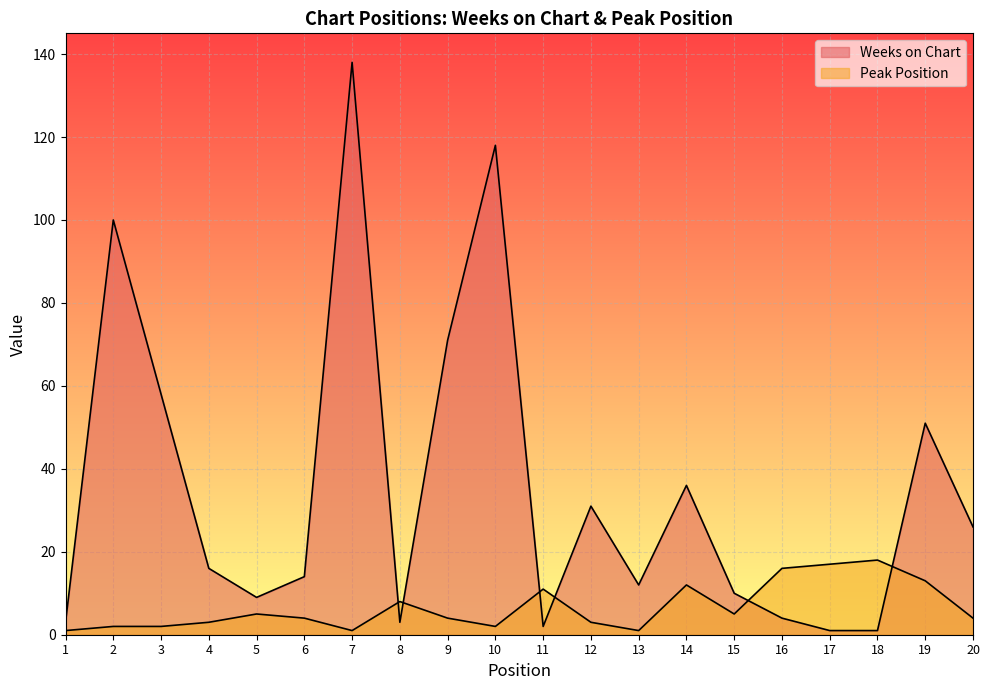

Is the value of Peak Position at 6 greater than the value of Weeks on Chart at 13?

No